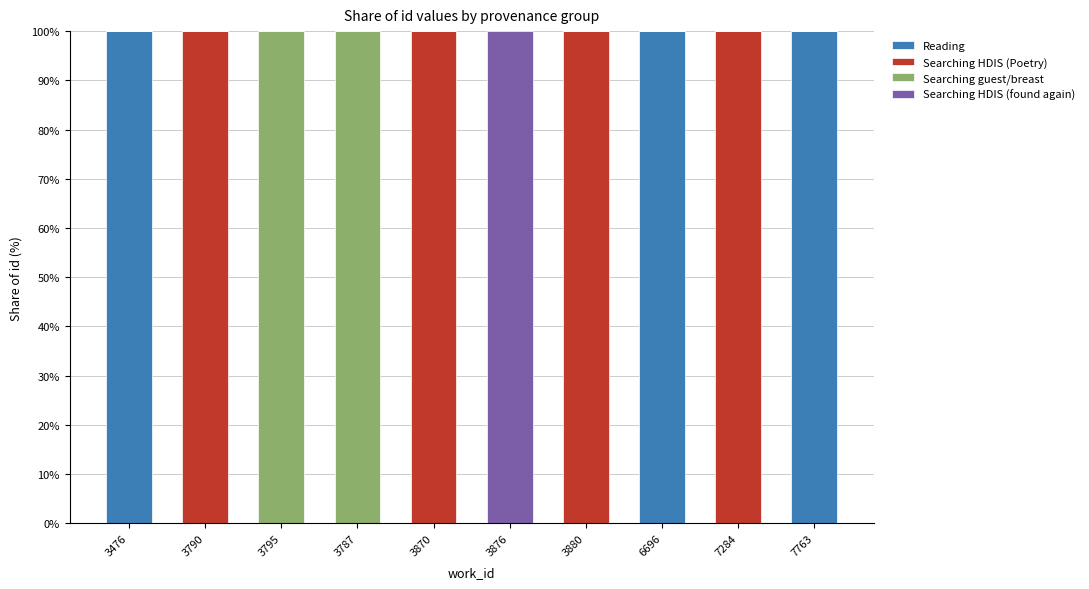

True or false: Reading has a value of 0 at 7284.

True